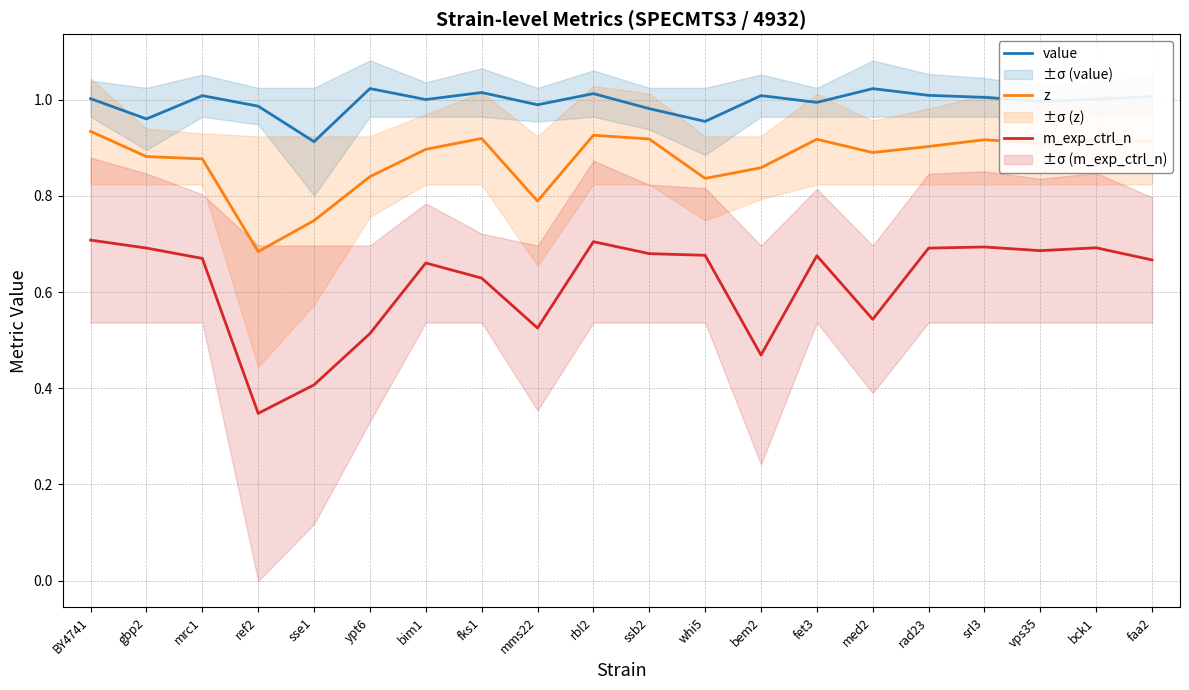

True or false: m_exp_ctrl_n has a value of 1.0 at faa2.

False